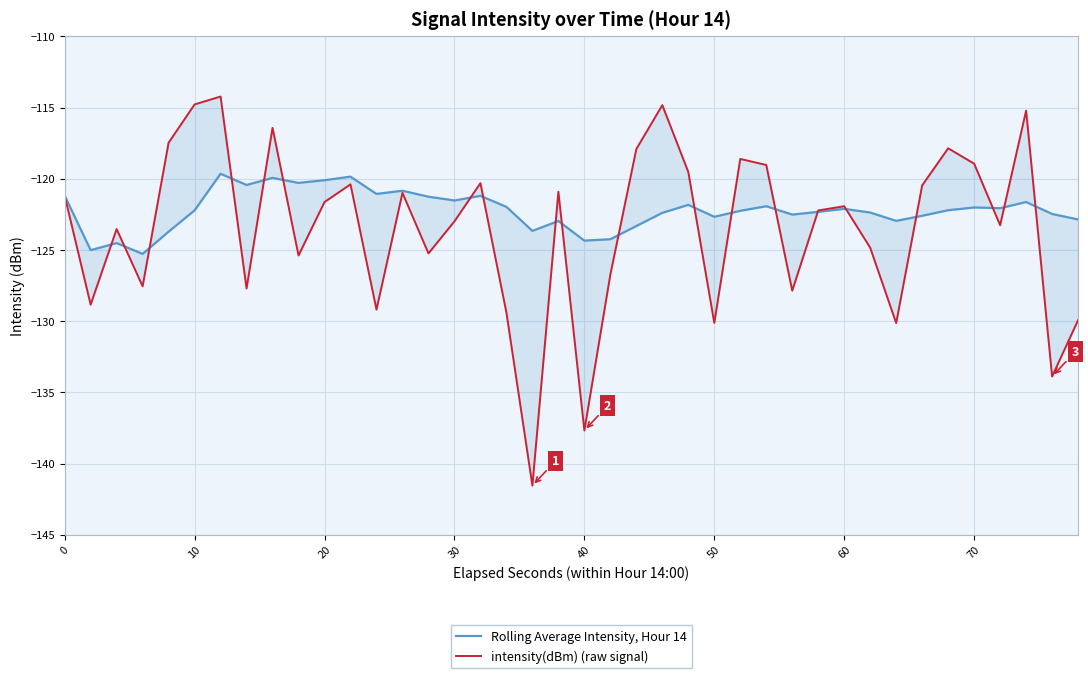

How many lines are shown in the chart?

2